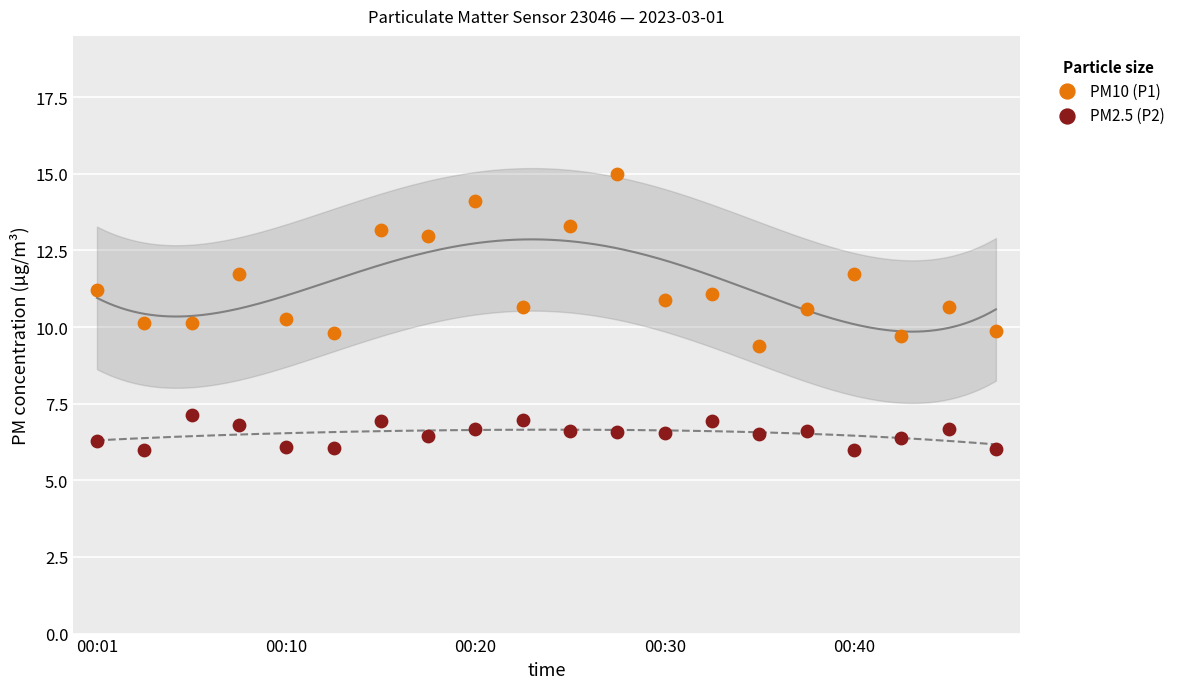

Which series reaches the maximum Y coordinate?

PM10 (P1)